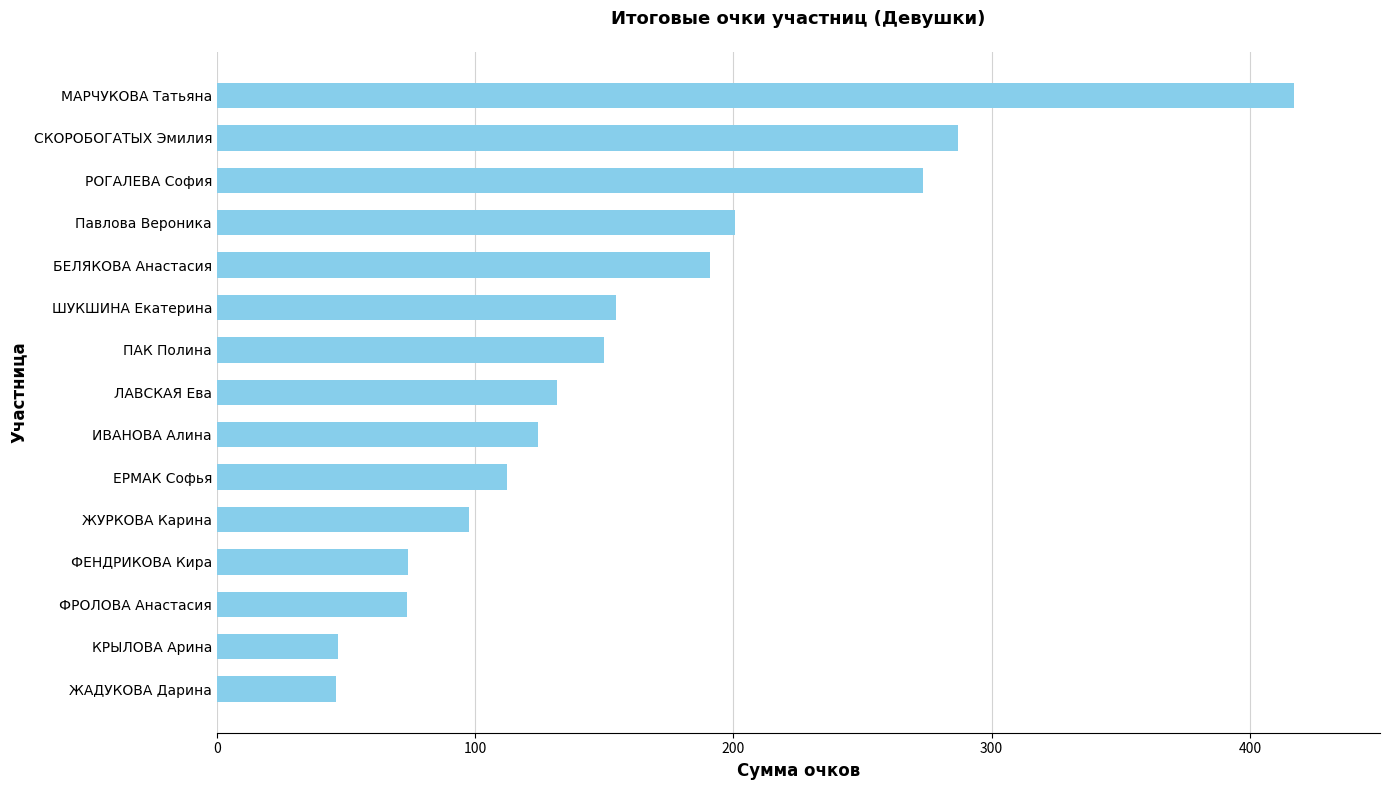

Which label corresponds to the largest value in the chart?

МАРЧУКОВА Татьяна